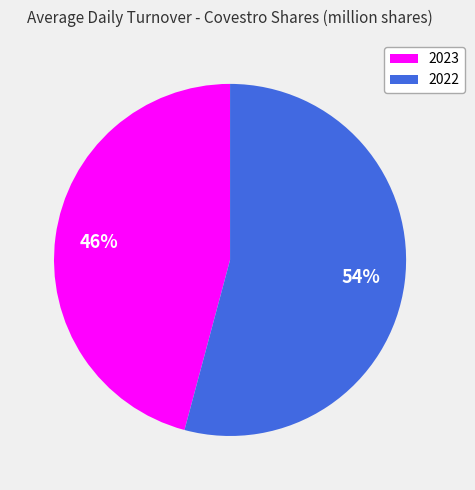

How many slices are in this pie chart?

2